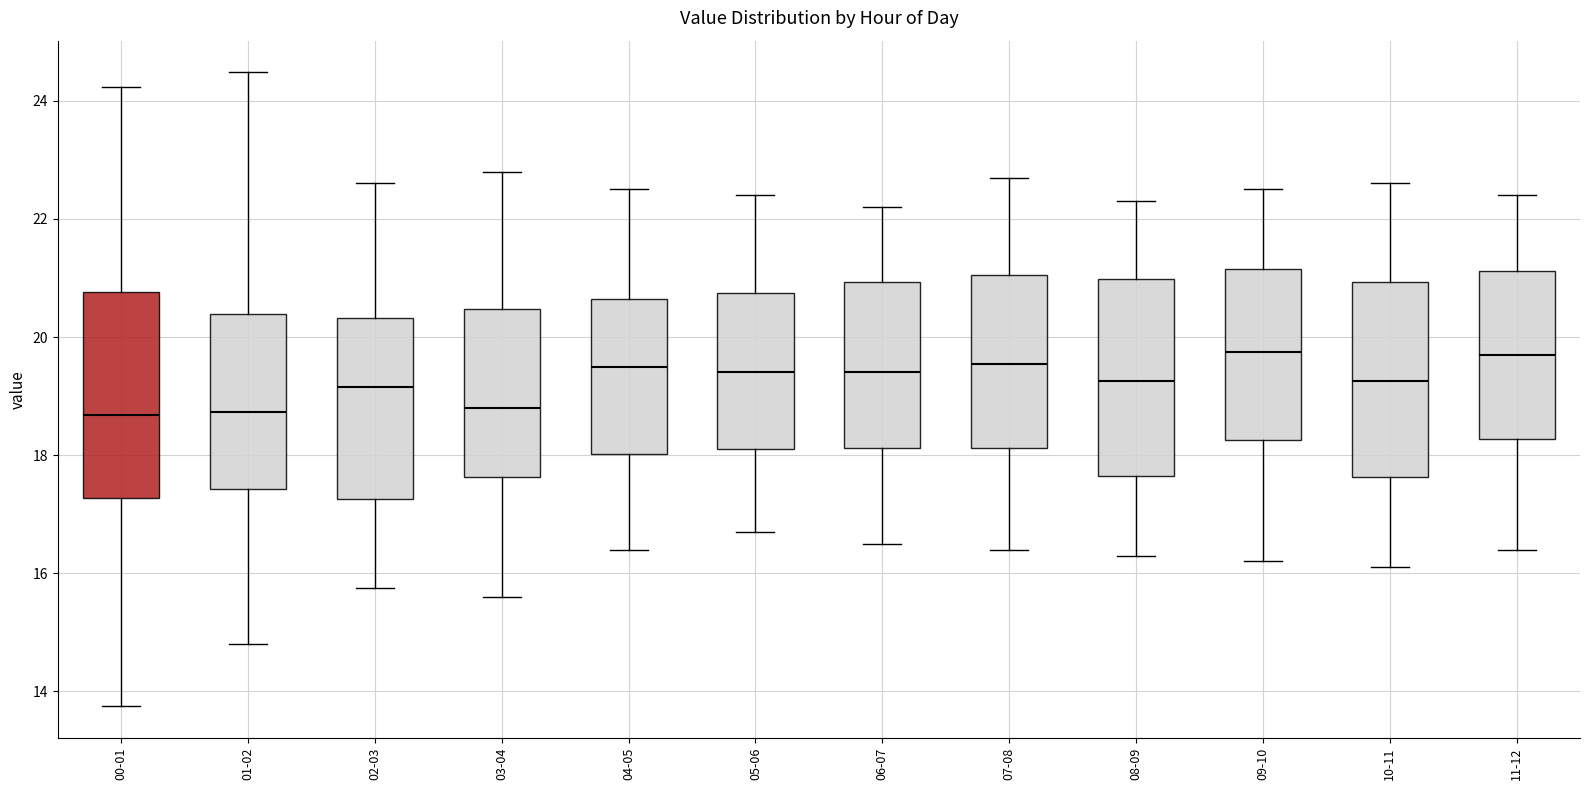

Reading left to right, transcribe this box plot: for each box, give where its median line is, the range the box spans, and where its two whiskers end, as read against the y-axis. The values are not printed on the chart, so give them approximately, as read against the axis.

00-01: median 18.6, box 17.2 to 20.8, whiskers 13.8 to 24.2
01-02: median 18.8, box 17.4 to 20.4, whiskers 14.8 to 24.4
02-03: median 19.2, box 17.2 to 20.4, whiskers 15.8 to 22.6
03-04: median 18.8, box 17.6 to 20.4, whiskers 15.6 to 22.8
04-05: median 19.6, box 18.0 to 20.6, whiskers 16.4 to 22.6
05-06: median 19.4, box 18.2 to 20.8, whiskers 16.8 to 22.4
06-07: median 19.4, box 18.2 to 21.0, whiskers 16.6 to 22.2
07-08: median 19.6, box 18.2 to 21.0, whiskers 16.4 to 22.8
08-09: median 19.2, box 17.6 to 21.0, whiskers 16.4 to 22.4
09-10: median 19.8, box 18.2 to 21.2, whiskers 16.2 to 22.6
10-11: median 19.2, box 17.6 to 21.0, whiskers 16.2 to 22.6
11-12: median 19.8, box 18.2 to 21.2, whiskers 16.4 to 22.4